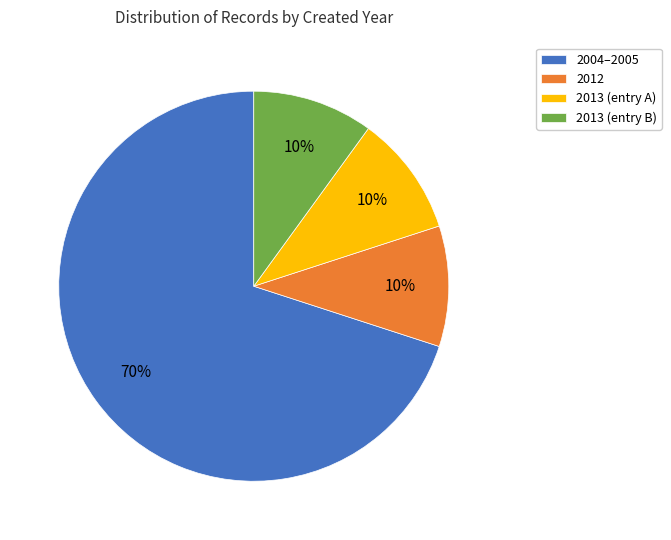

True or false: 2004–2005 accounts for 58% of the total.

False